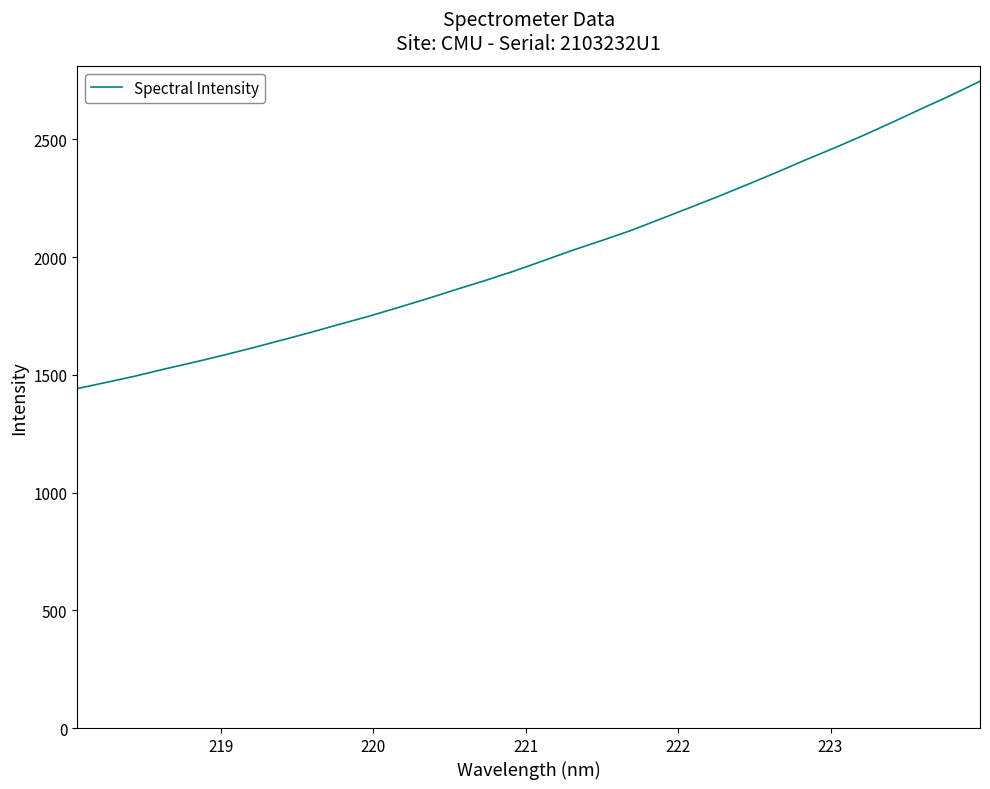

What is the difference between the maximum and minimum values?

1305.2